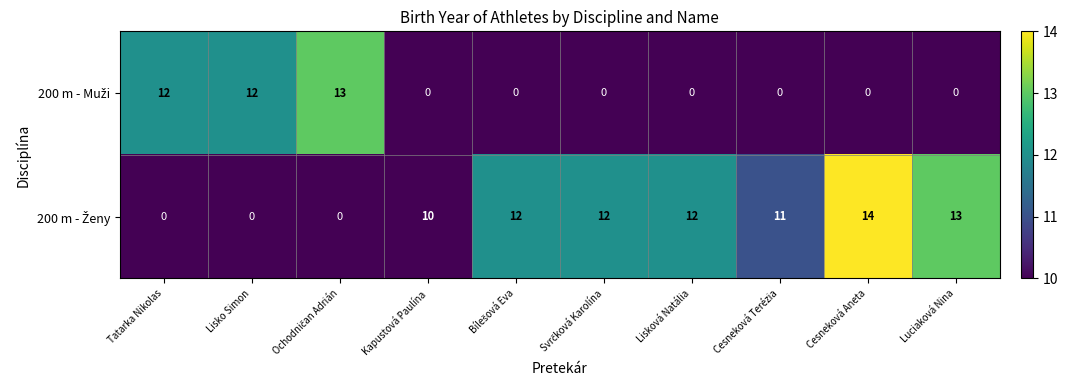

Which label corresponds to the largest value in the chart?

Cesneková Aneta